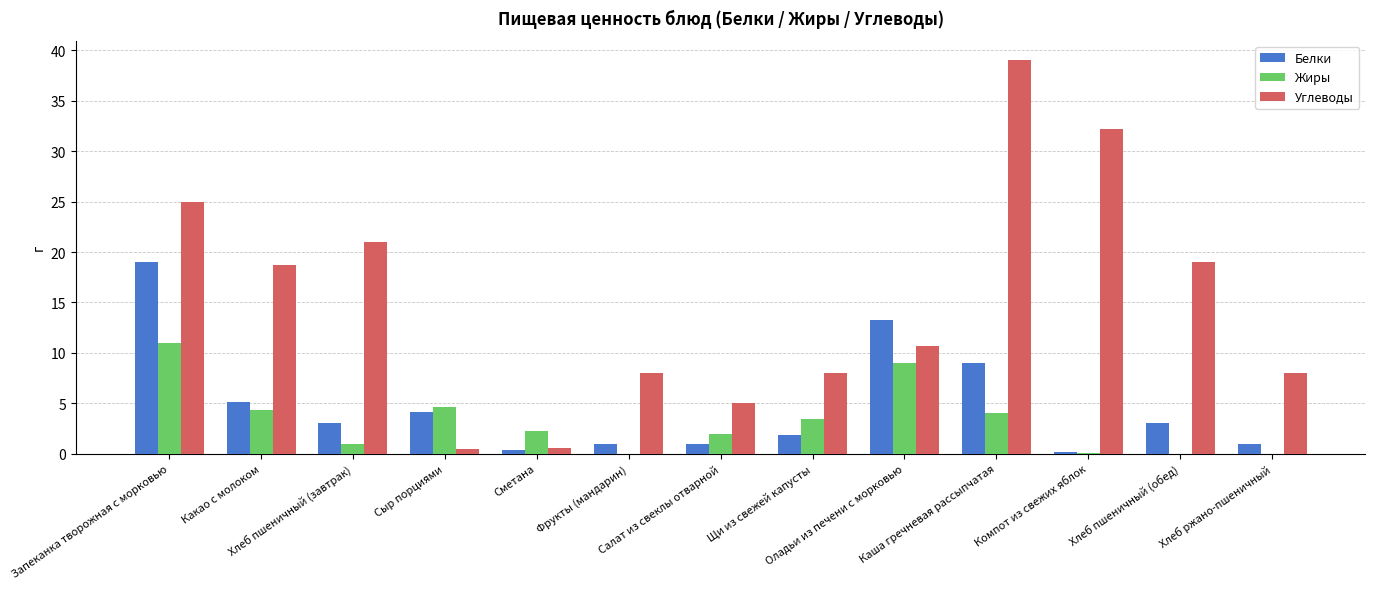

Count the number of data series in this chart.

3